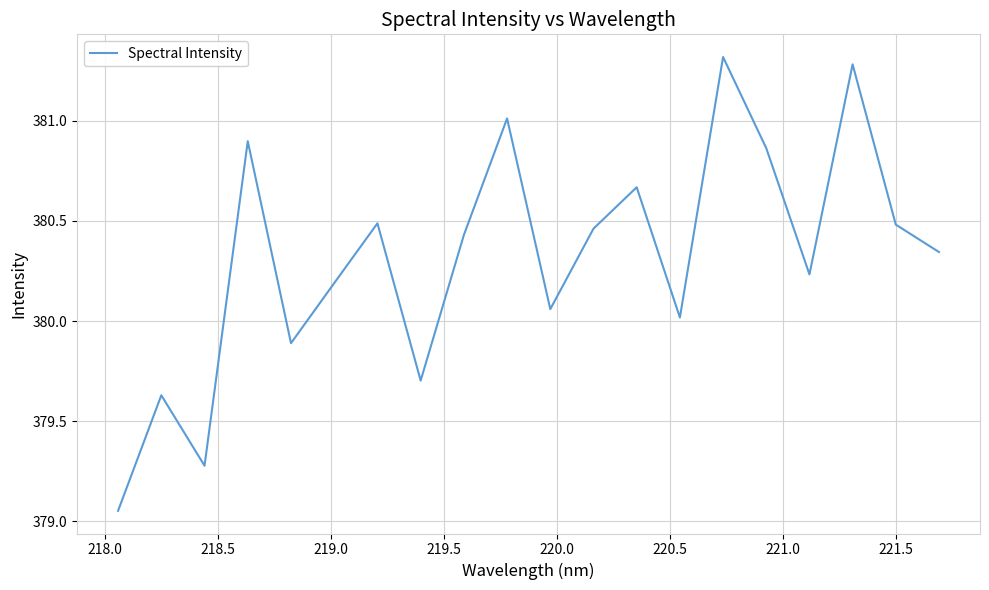

What is the difference between the maximum and minimum values?

2.3